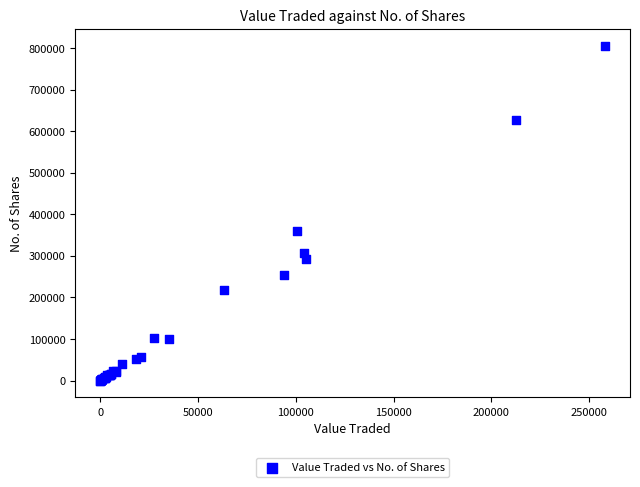

What Y value in the scatter plot is closest to 403183?

359062